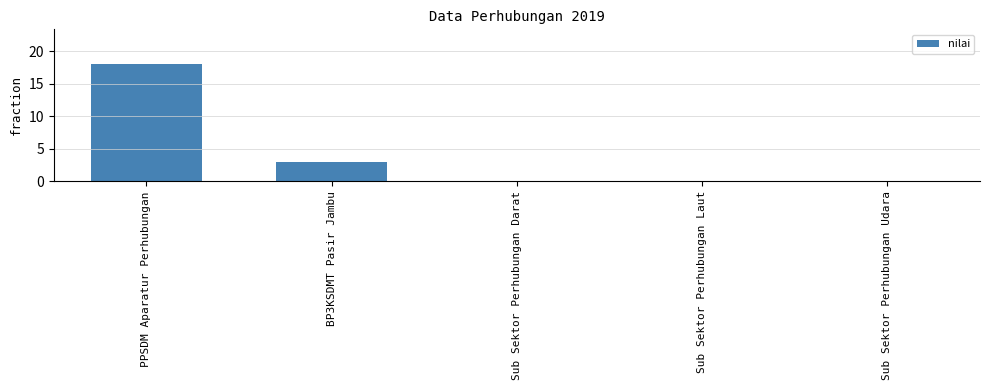

Reading left to right, extract all data points from this chart.

18	3	0	0	0